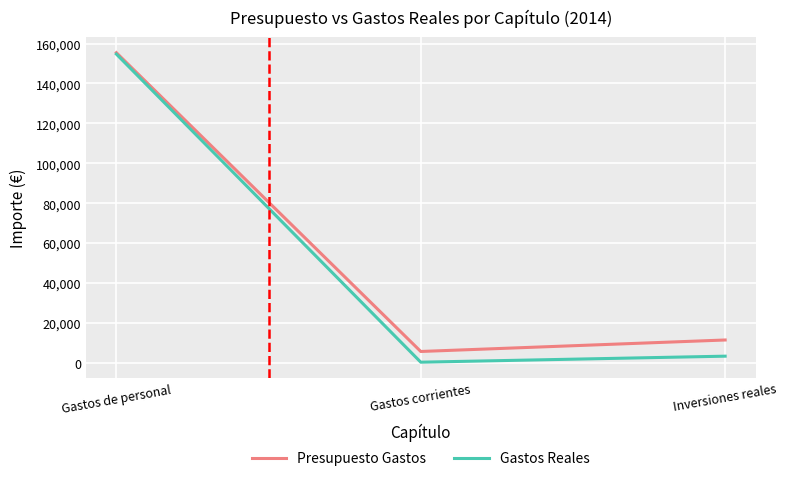

At how many categories does at least one series exceed 38077?

1